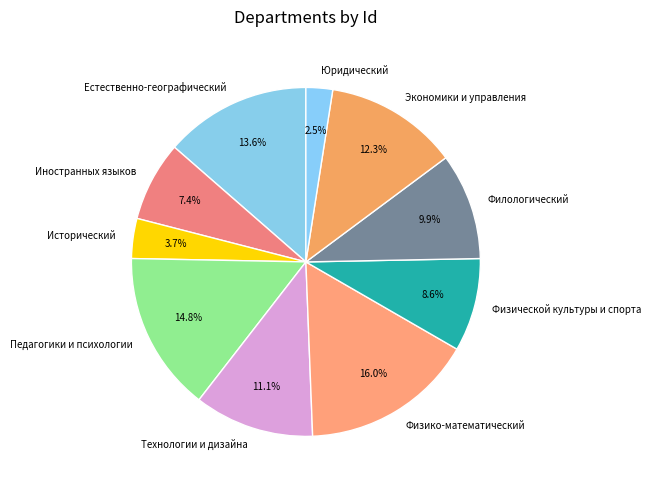

To the nearest percent, what is the average slice percentage?

10%